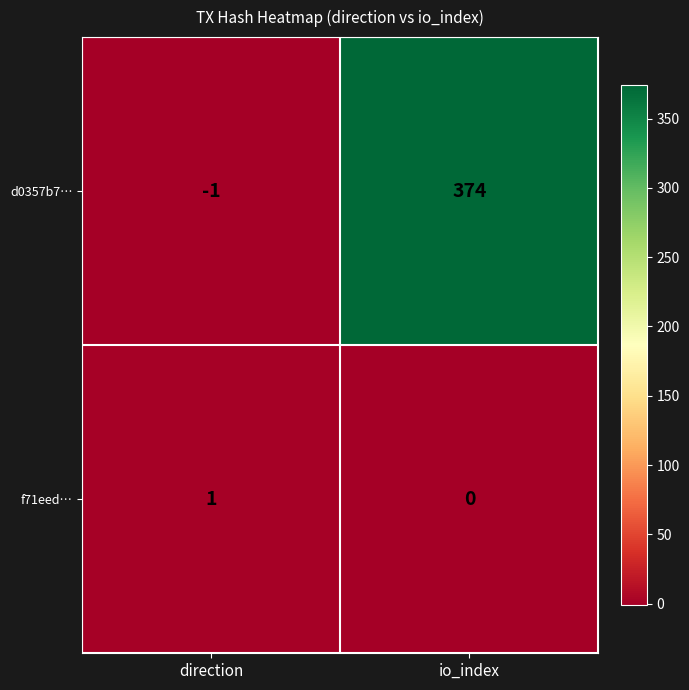

Is the value of d0357b7… at io_index greater than the value of f71eed… at io_index?

Yes